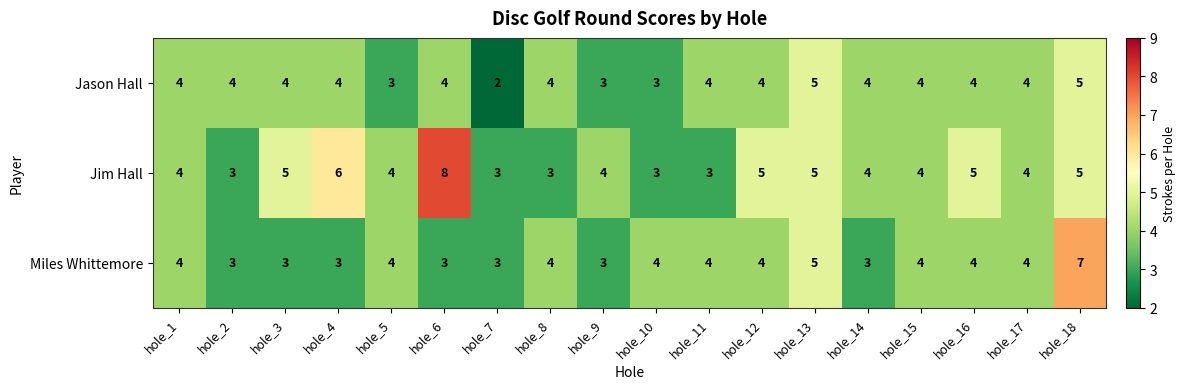

The value of Jason Hall at hole_12 is 4. True or false?

True